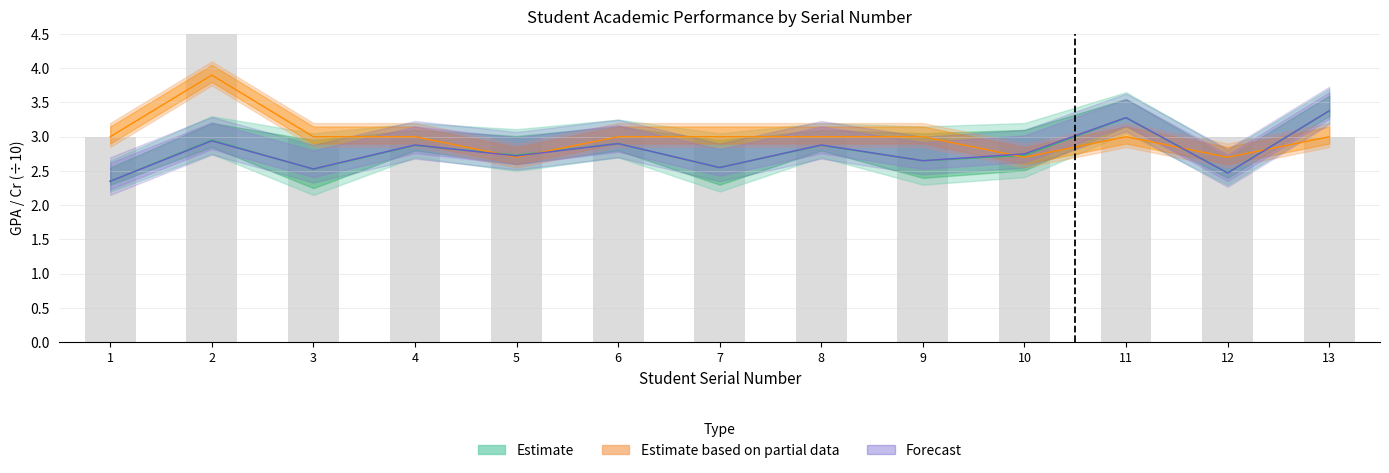

What is the difference between the maximum and minimum values in the Total Cr Earned series?

1.2